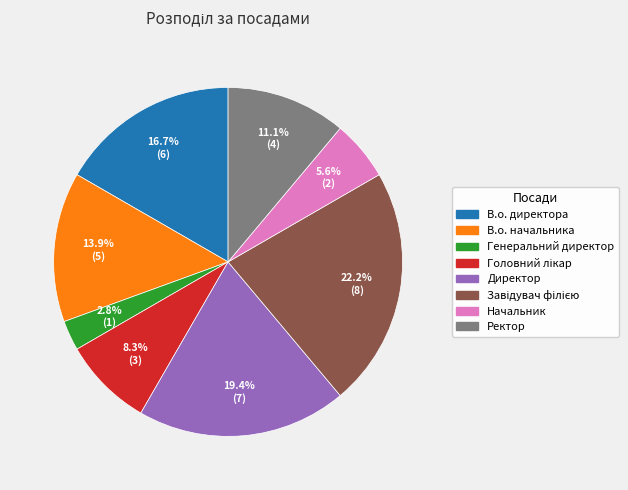

Does any single category account for the majority?

No